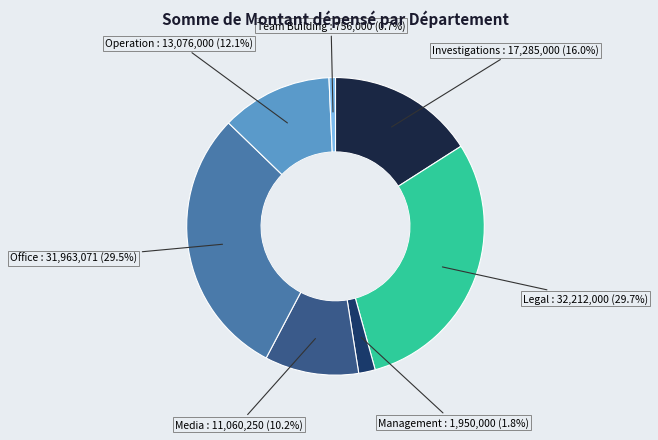

Is there any slice that represents more than half of the pie?

No